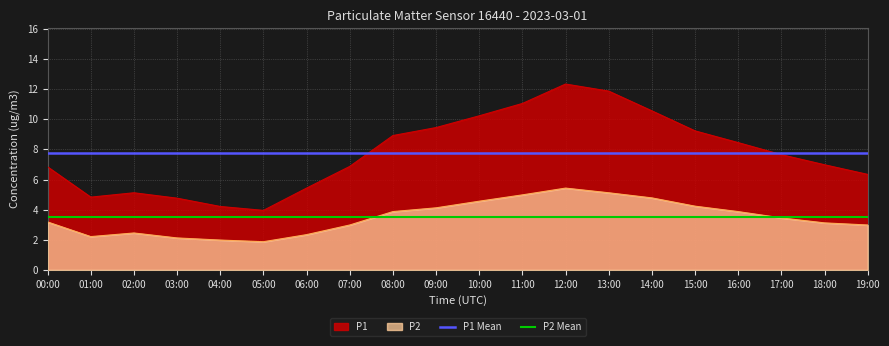

True or false: P1 Mean and P2 Mean intersect in this chart.

False